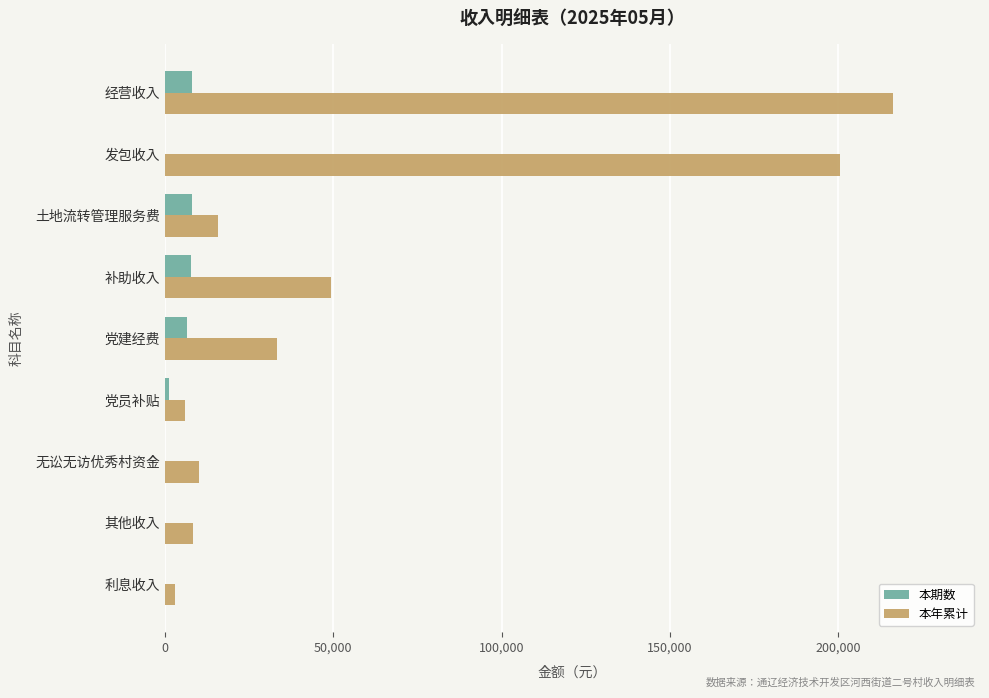

Which category has the highest value in the 本年累计 series?

经营收入